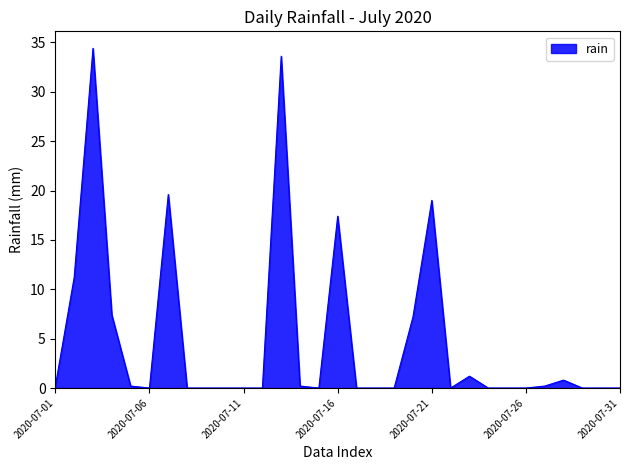

What is the difference between the maximum and minimum values?

34.4